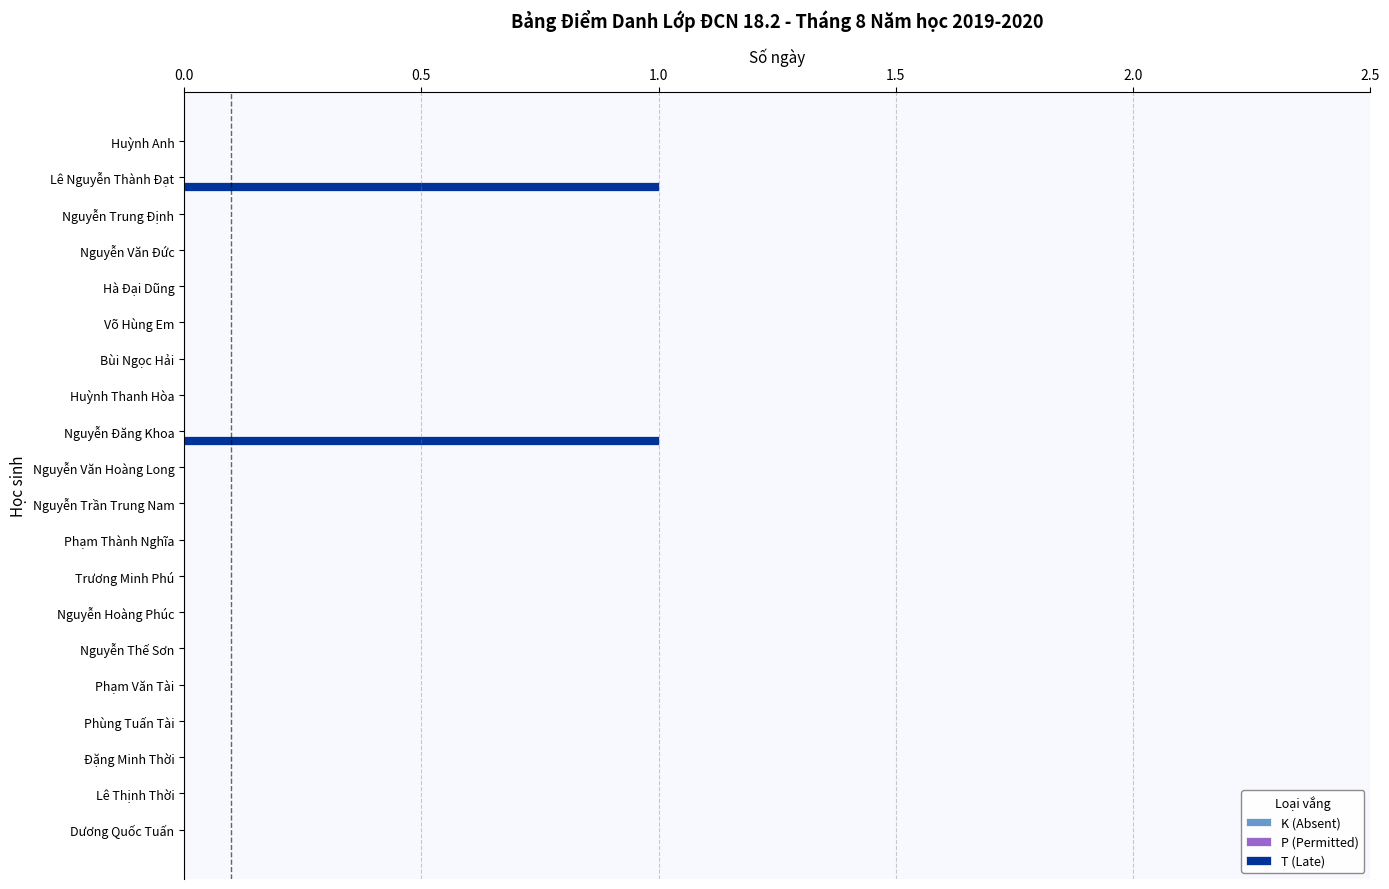

Are the bars horizontal?

Yes